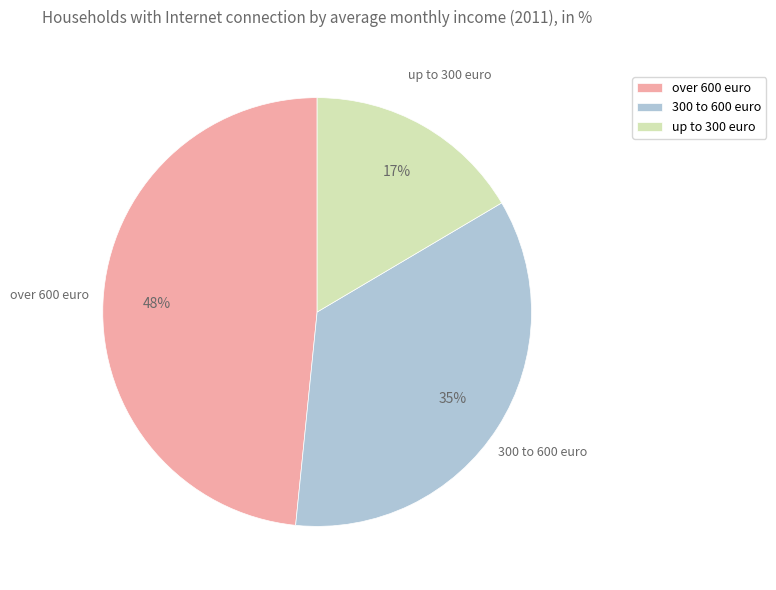

Count the number of slices in the pie.

3